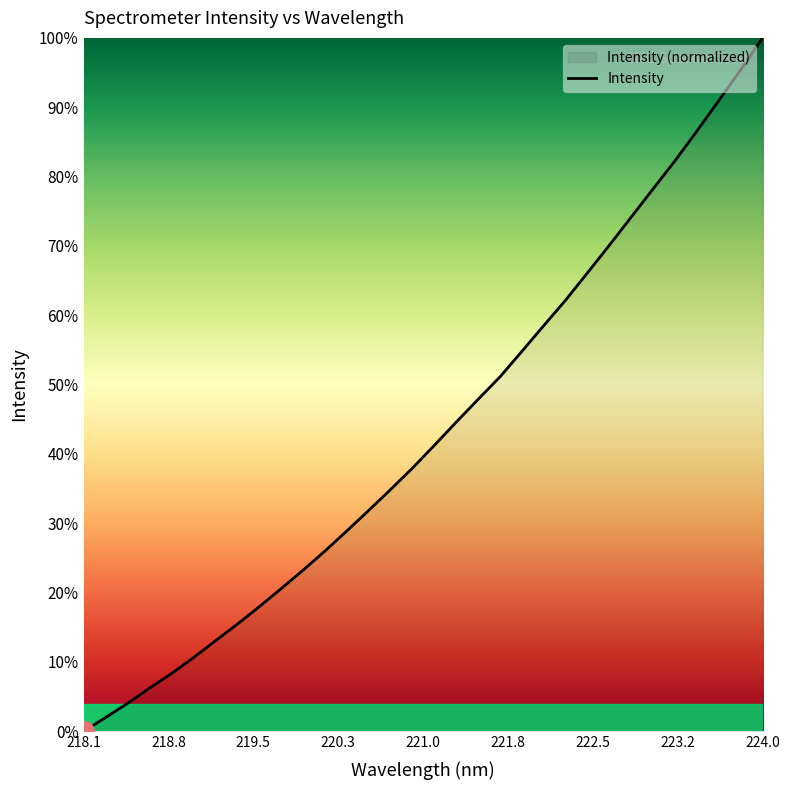

Which label corresponds to the smallest value in the chart?

218.1